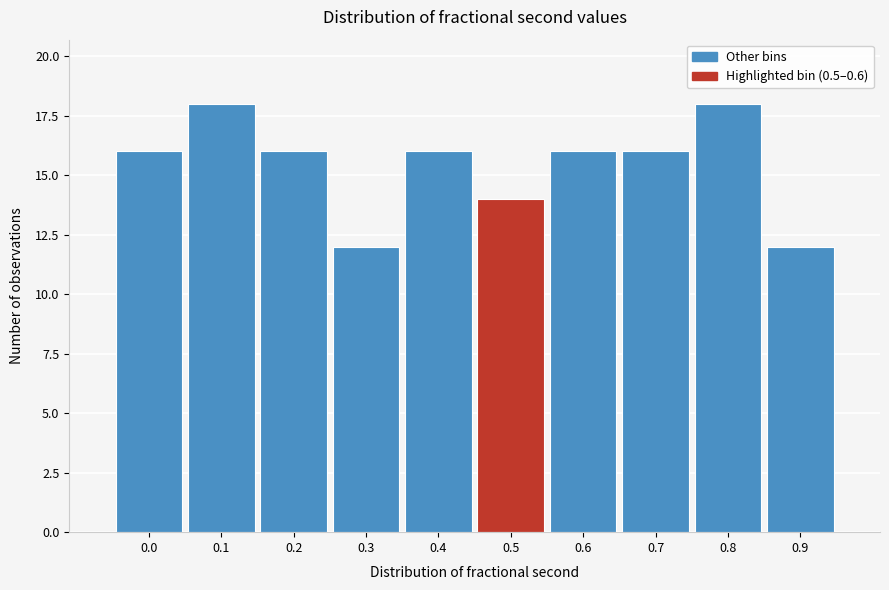

Reading left to right, list all the values displayed in this chart.

0.0=16	0.1=18	0.2=16	0.3=12	0.4=16	0.5=14	0.6=16	0.7=16	0.8=18	0.9=12